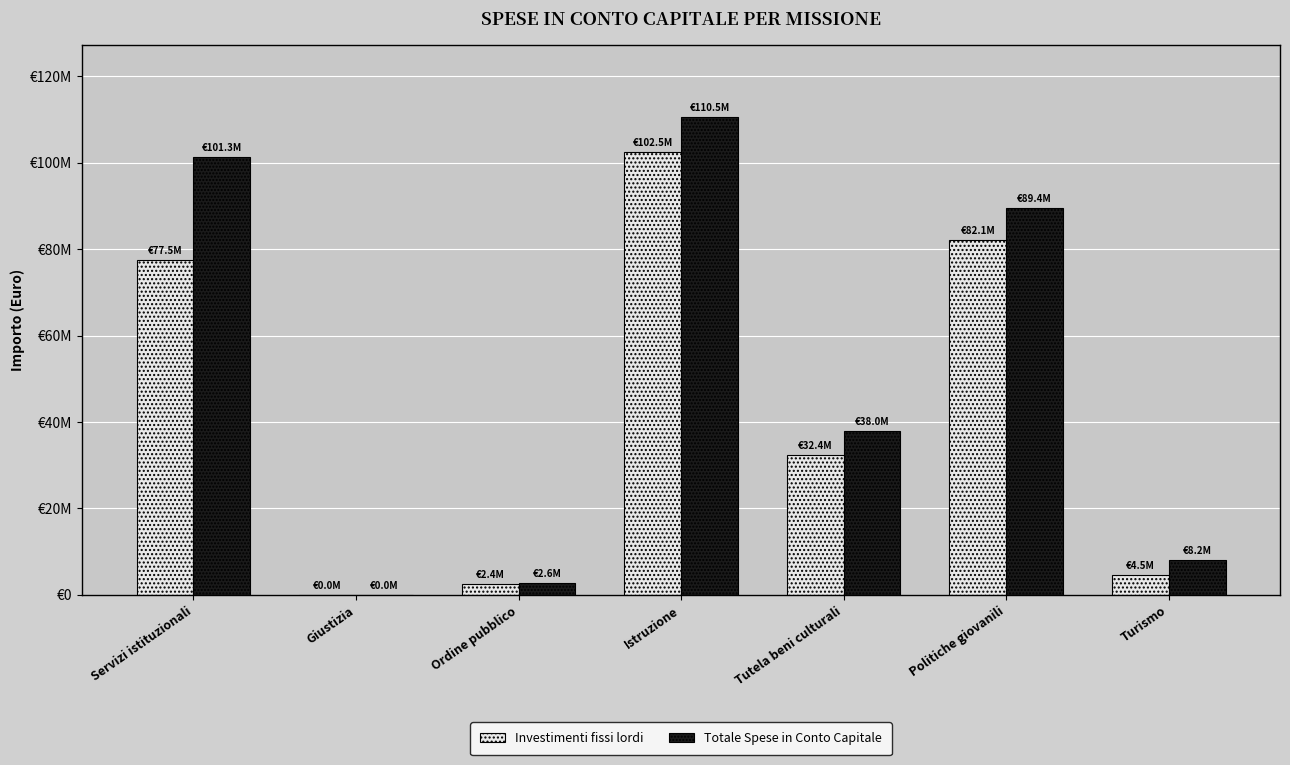

What is the total value across all series at Tutela beni culturali?

70324305.4